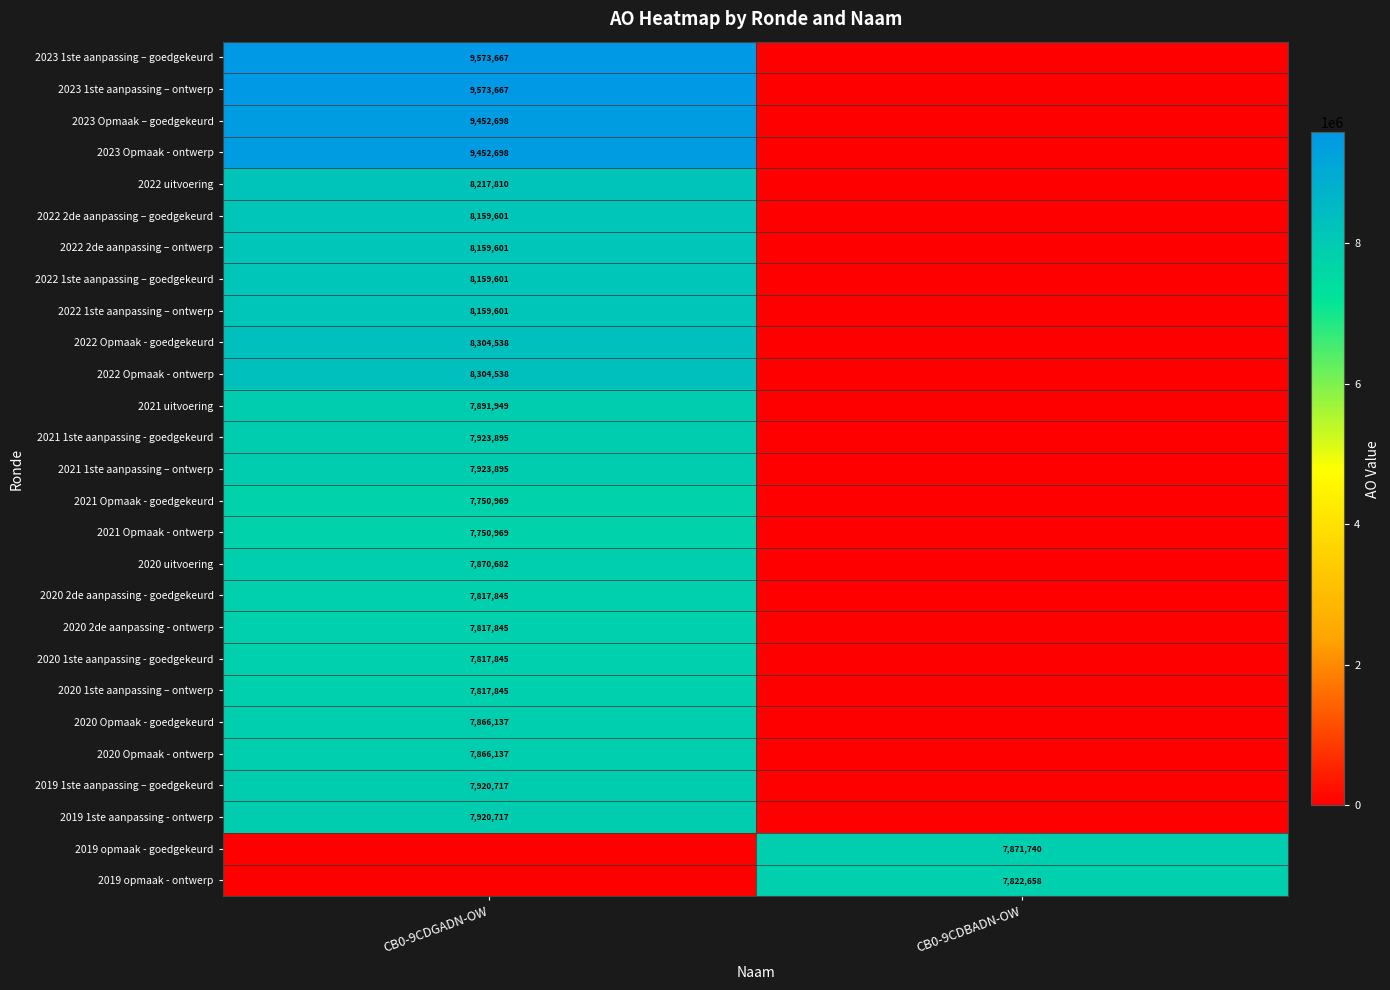

What is the total value across all series at CB0-9CDBADN-OW?

15694398